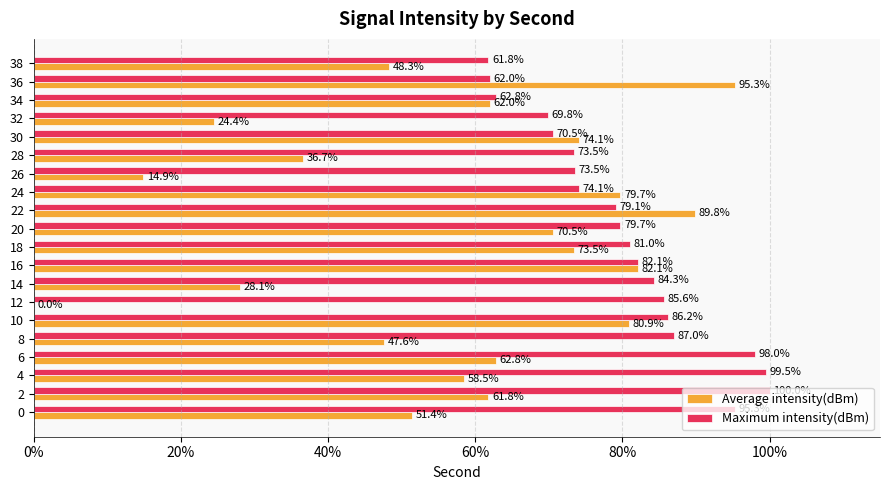

Where is Average intensity(dBm) nearest to the value 47?

8